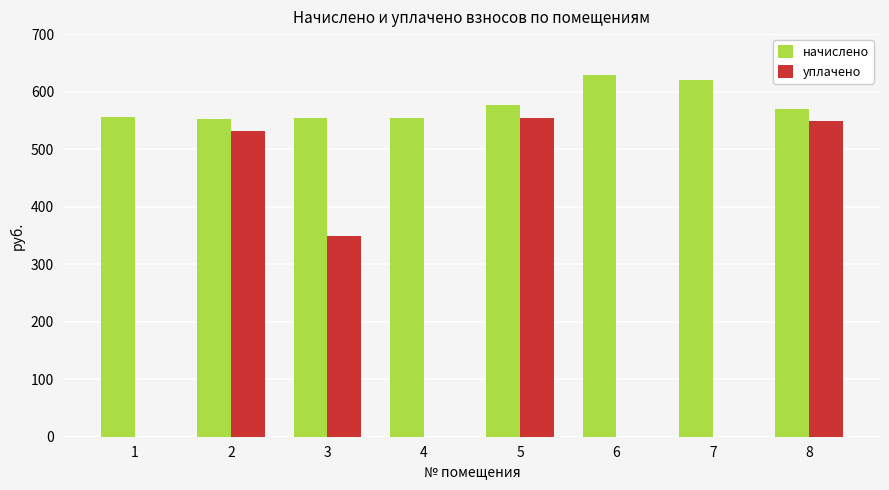

Is the value of уплачено at 4 greater than the value of начислено at 8?

No